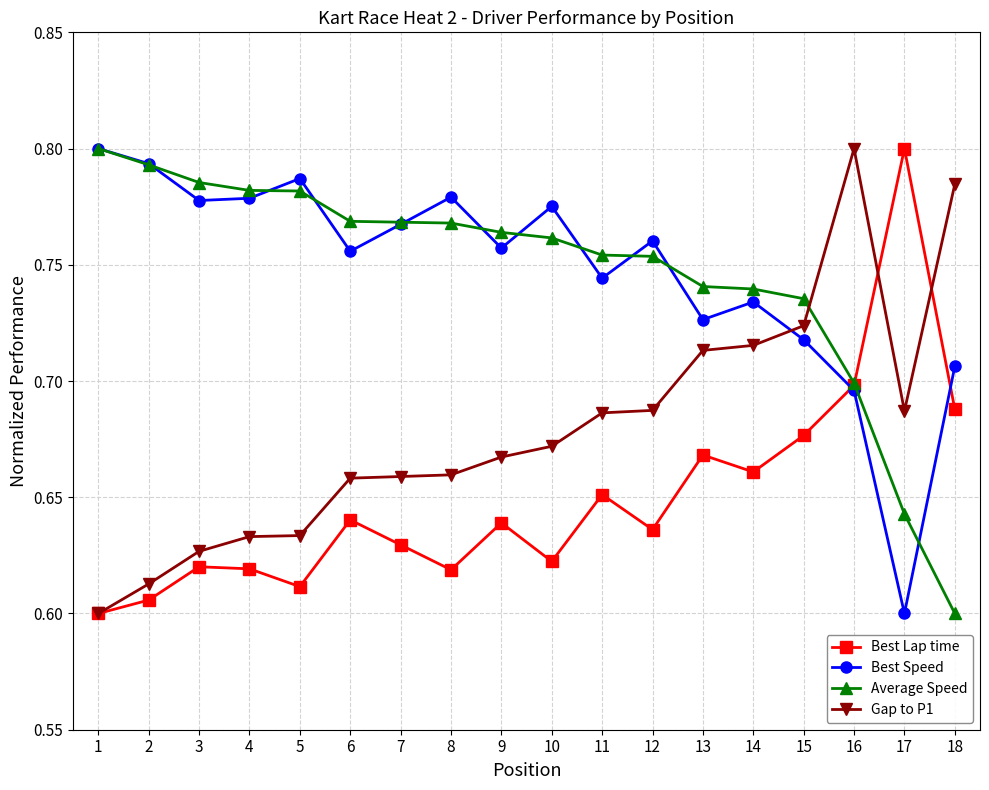

What is the difference between the maximum and minimum values in the Gap to P1 series?

0.2